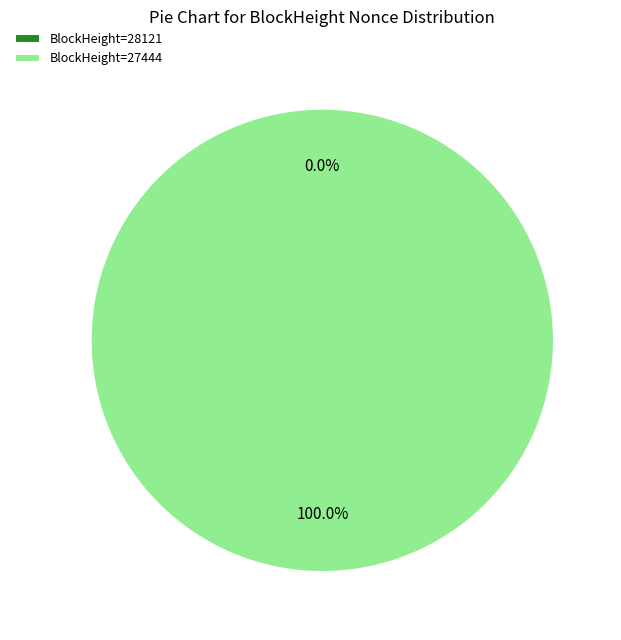

To the nearest percent, what is the combined percentage of 28121 and 27444?

100%